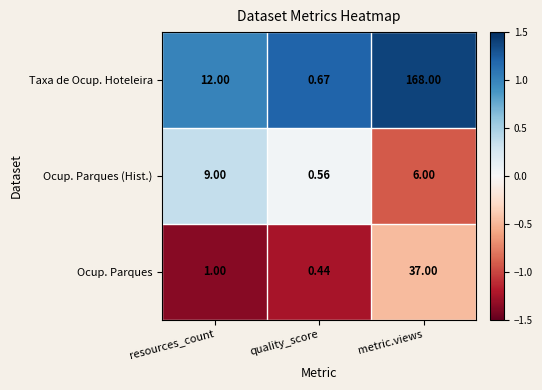

Which series has the largest range (max minus min)?

Taxa de Ocup. Hoteleira